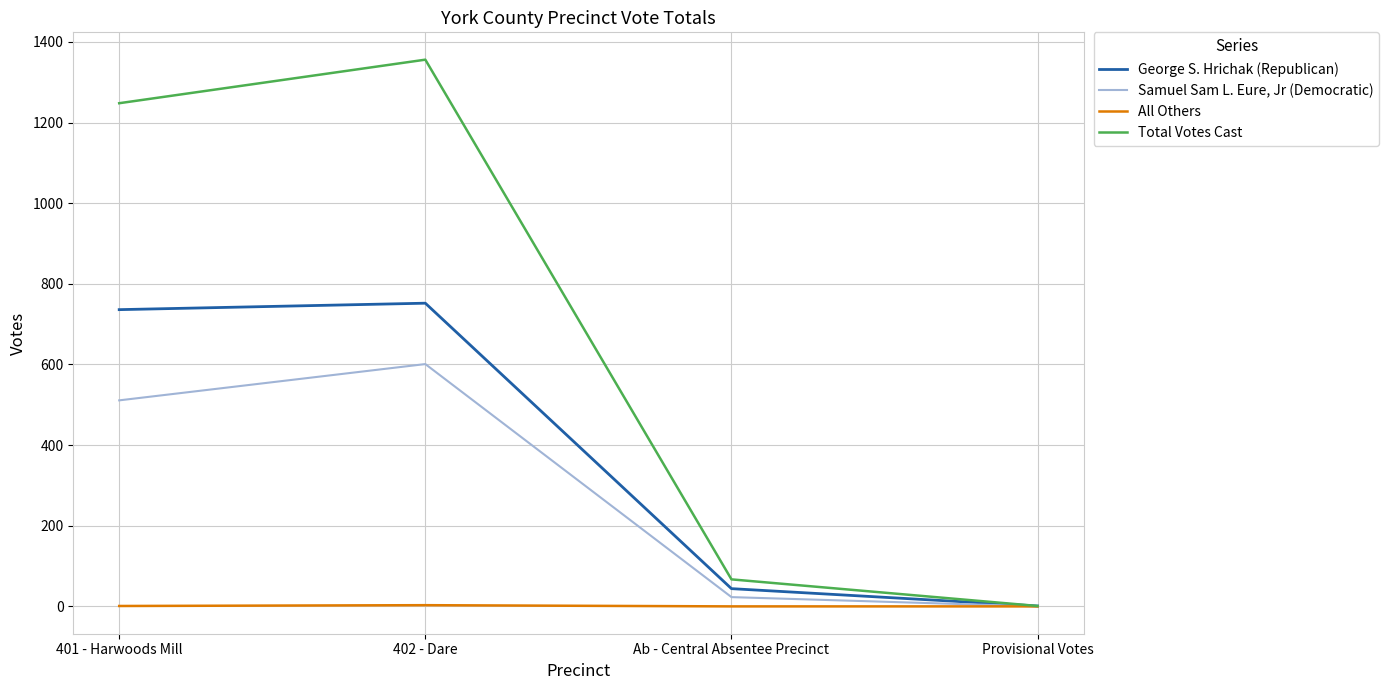

What are all the series names shown in the legend?

George S. Hrichak (Republican), Samuel Sam L. Eure, Jr (Democratic), All Others, Total Votes Cast